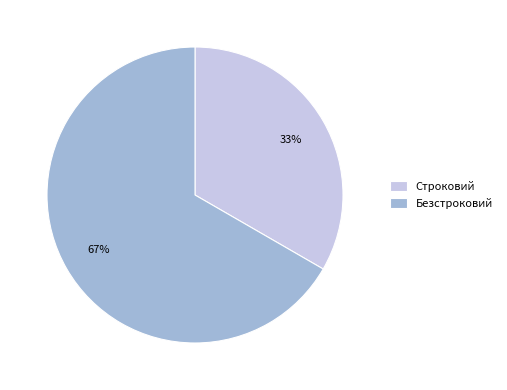

Is it true that Строковий is 33% of the pie?

True